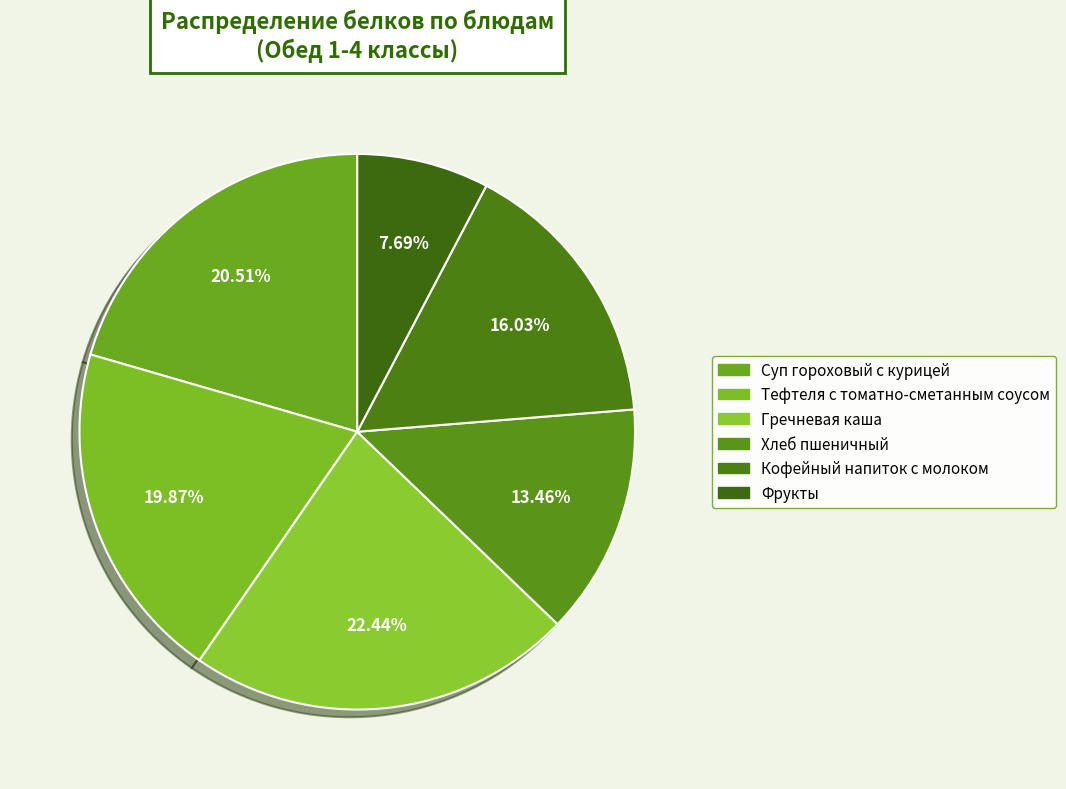

Count the number of slices in the pie.

6